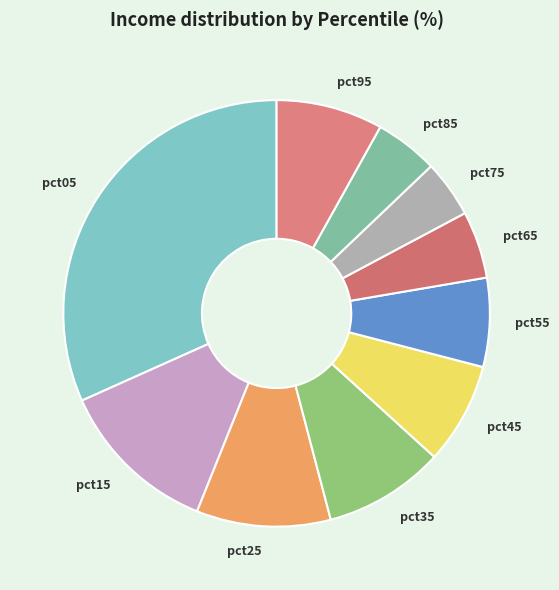

Which category has the biggest portion of the pie?

pct05